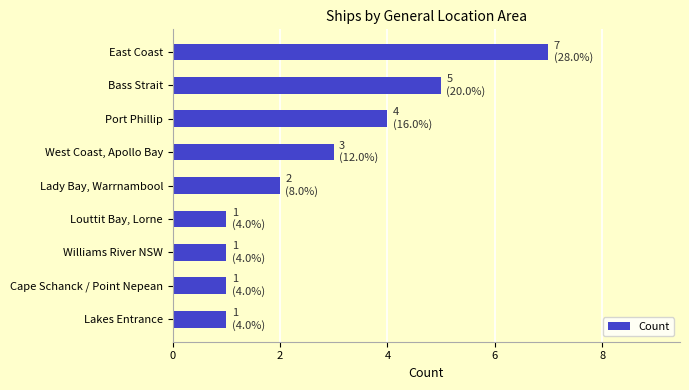

What is the ratio of the value at Cape Schanck / Point Nepean to the value at Williams River NSW?

1.0